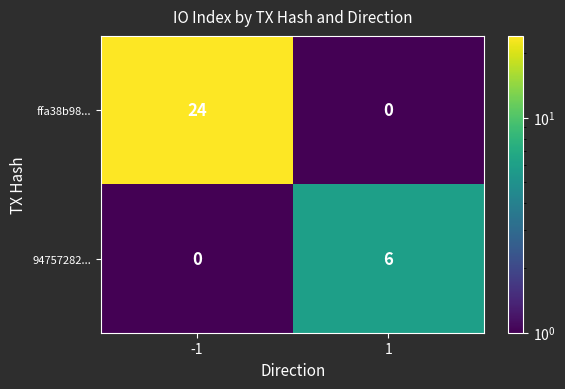

What is the sum of the 94757282... values at 1 and -1?

6